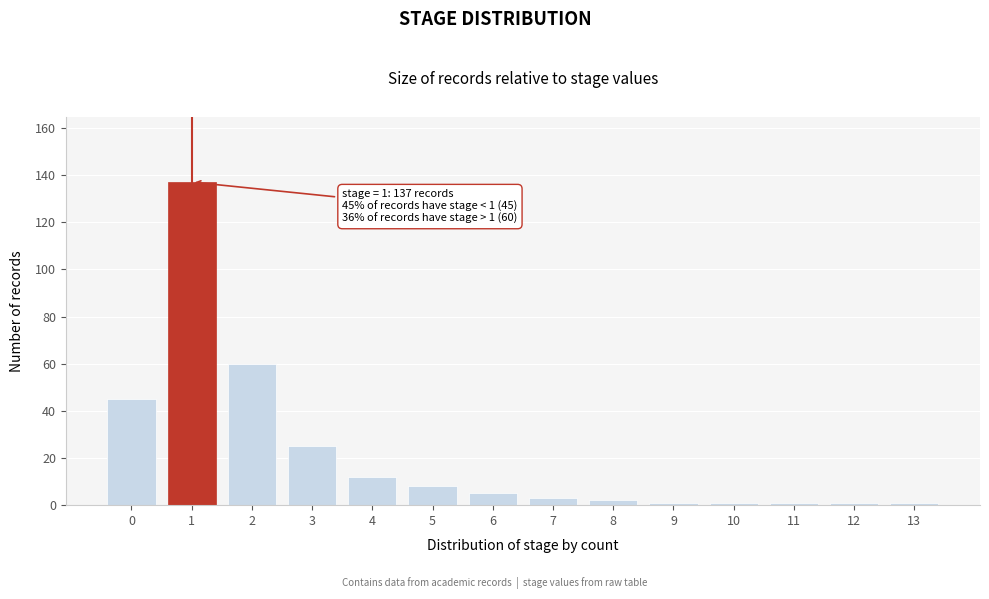

Reading left to right, transcribe all the data shown in this chart.

45	137	60	25	12	8	5	3	2	1	1	1	1	1